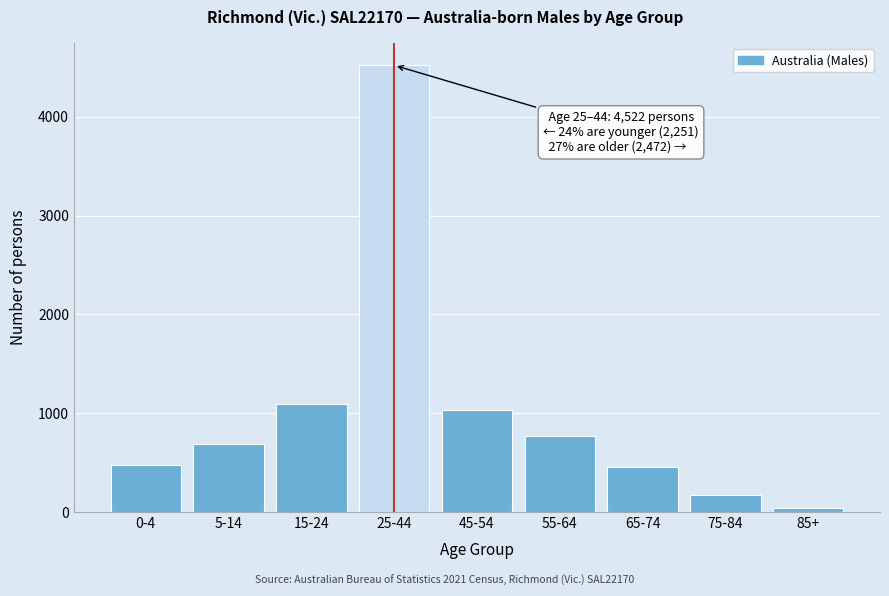

Reading right to left, extract all data points from this chart.

38	176	451	770	1037	4522	1091	687	473